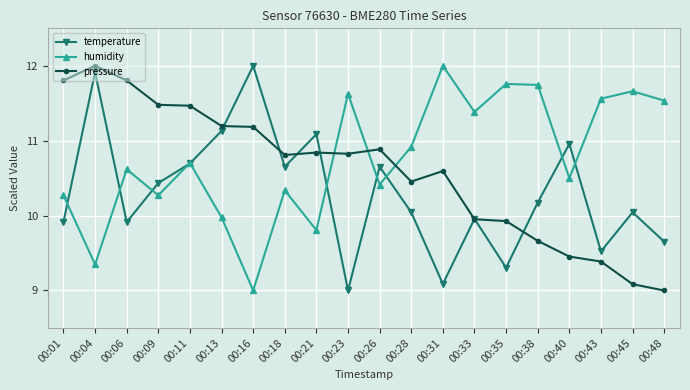

Is the value of humidity at 00:06 greater than the value of pressure at 00:40?

Yes